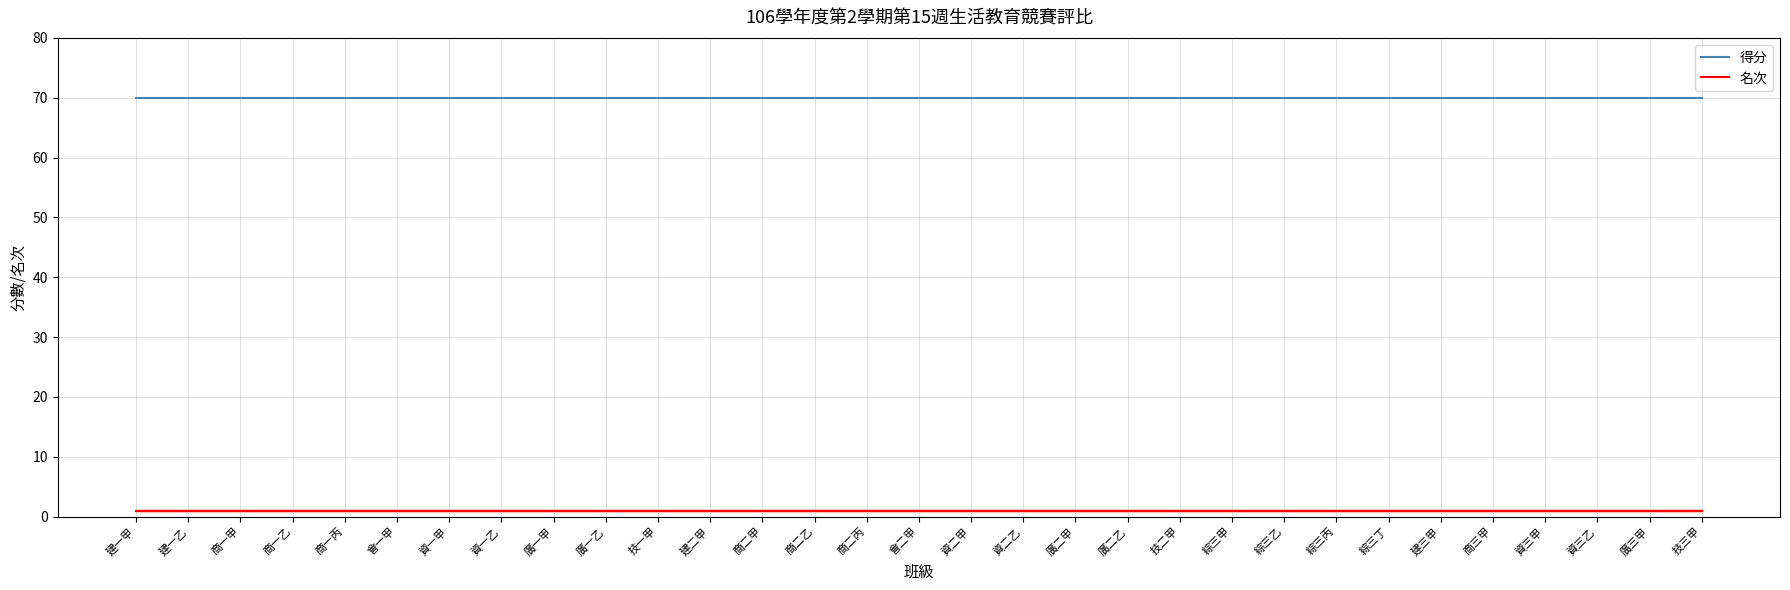

True or false: 得分 and 名次 cross at least once.

False